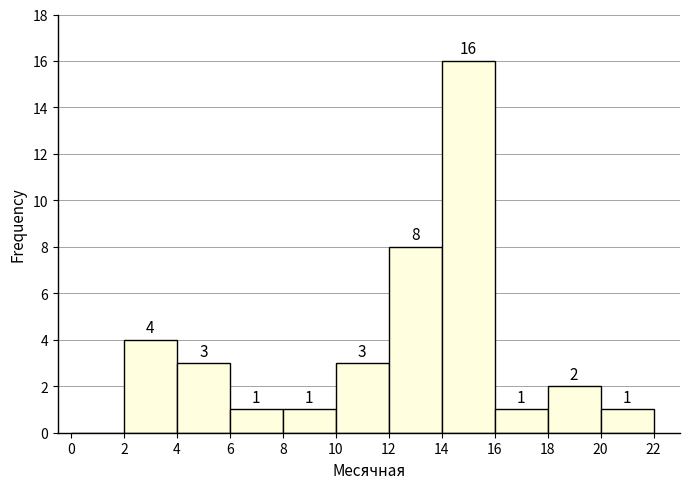

Over which range of the x-axis is the bar tallest?

14 to 16